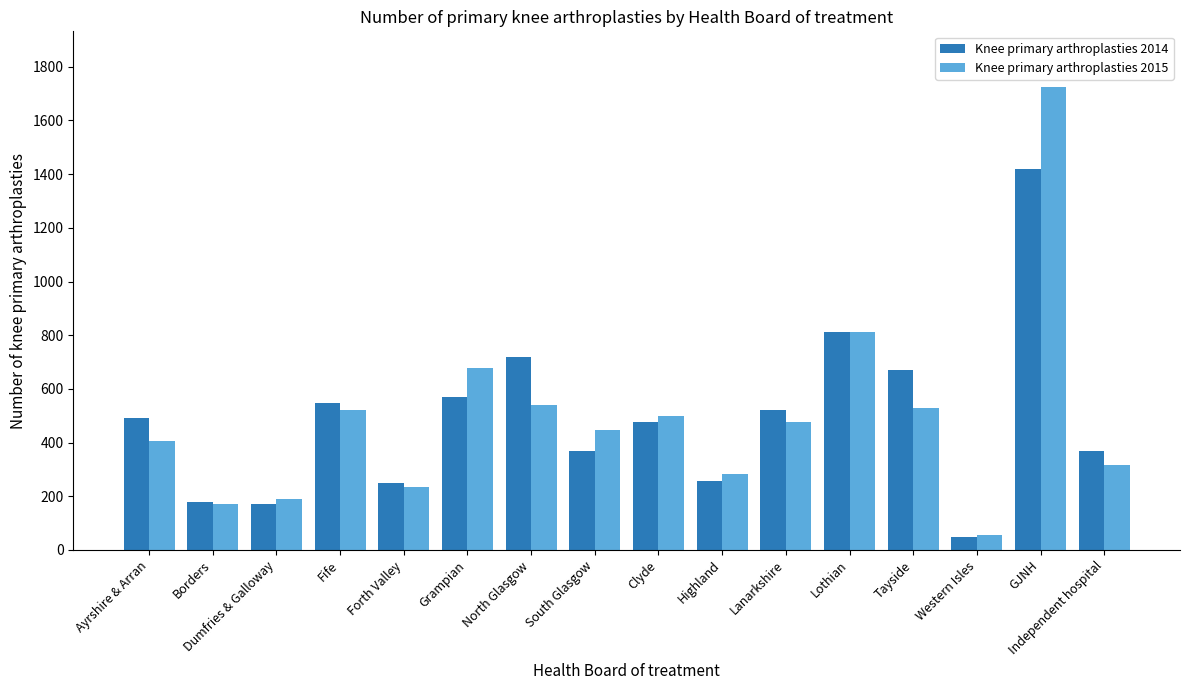

At which label does Knee primary arthroplasties 2015 first exceed 475?

Fife